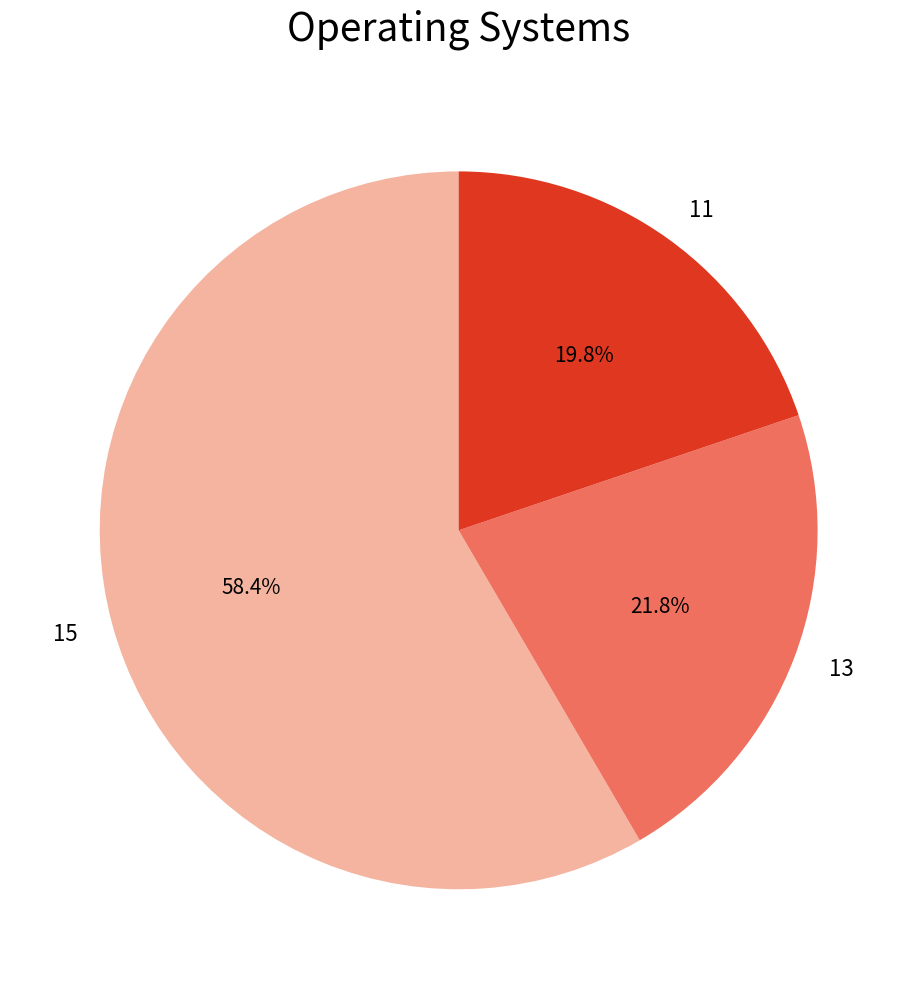

What percentage is the 11 slice, to the nearest percent?

20%